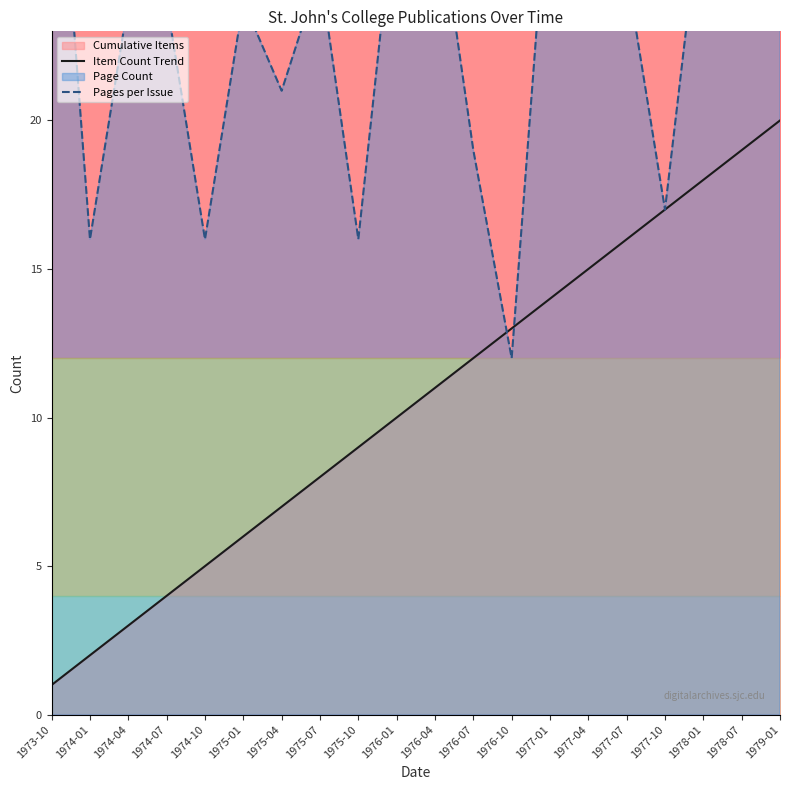

Reading left to right, extract all data points from this chart.

Item Count Trend: 1	2	3	4	5	6	7	8	9	10	11	12	13	14	15	16	17	18	19	20
Pages per Issue: 33	16	24	24	16	24	21	25	16	28	28	19	12	29	29	25	17	28	33	32